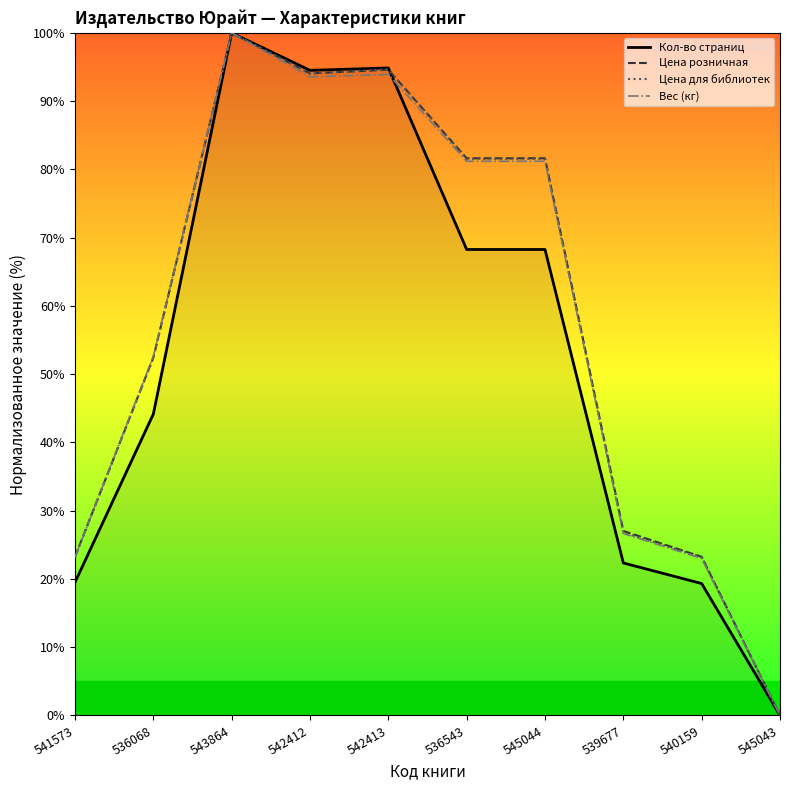

Where is Цена розничная nearest to the value 50?

536068